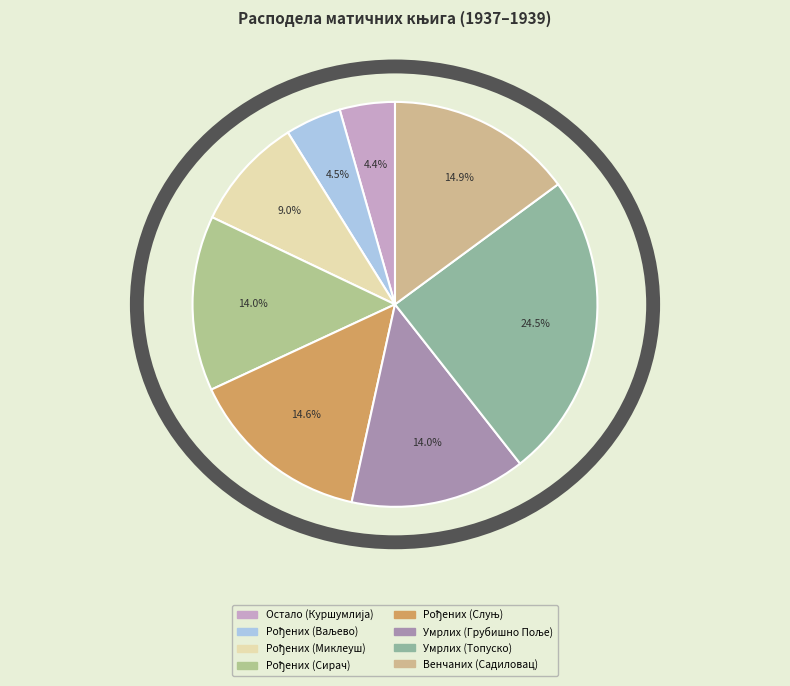

What is the change in value from Матична књига рођених (Миклеуш) to Матична књига умрлих (Грубишно Поље)?

+2584